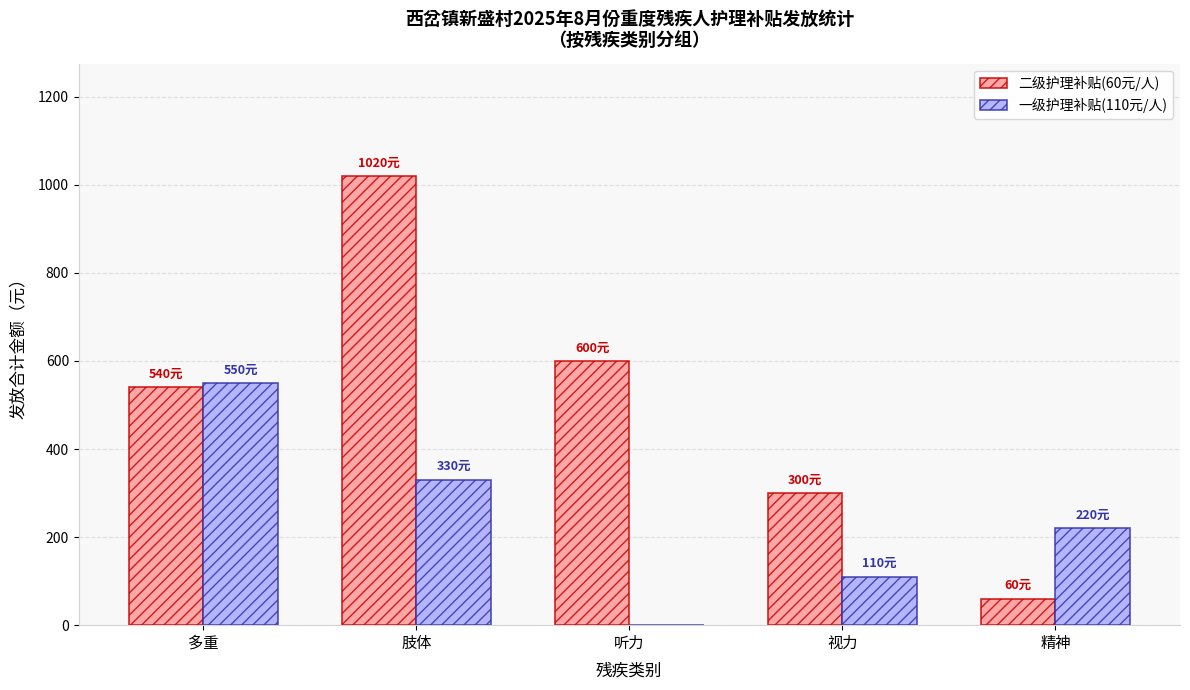

How many positive values does the 一级护理补贴(110元/人) series have?

4